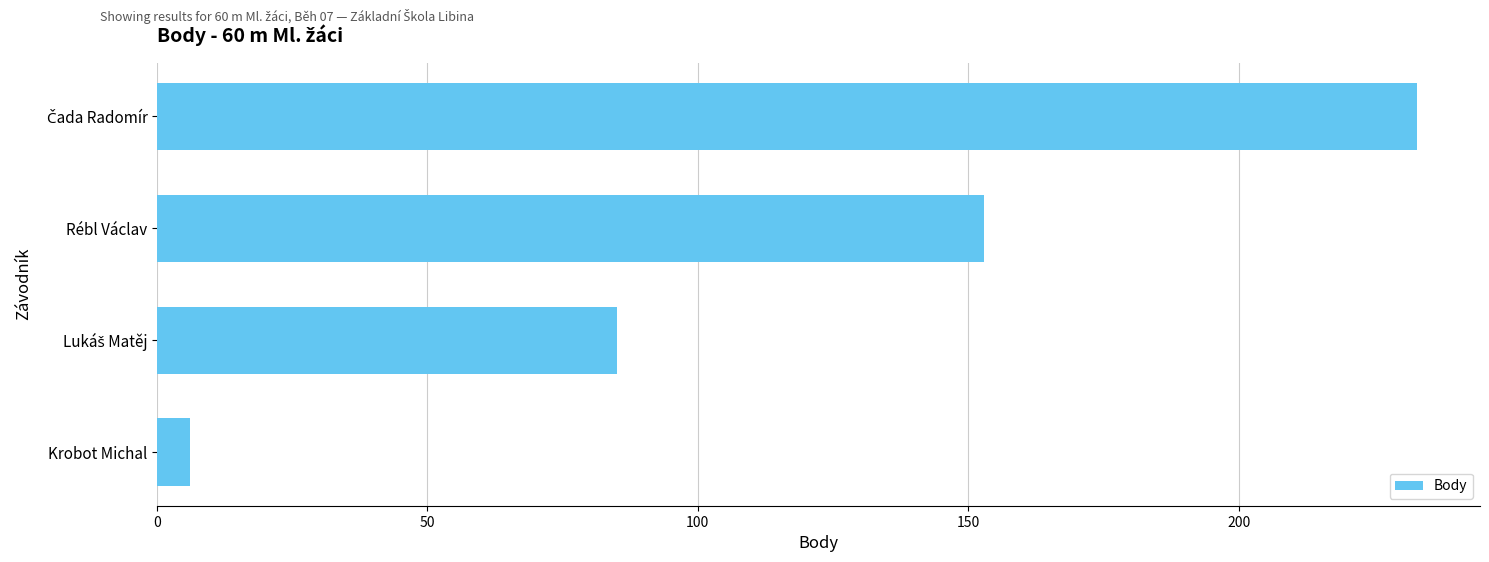

How many series are shown in this chart?

1